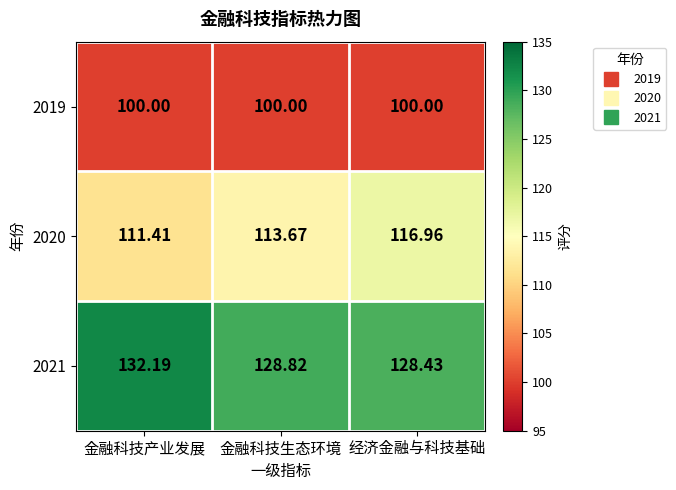

What is the smallest value displayed?

100.0